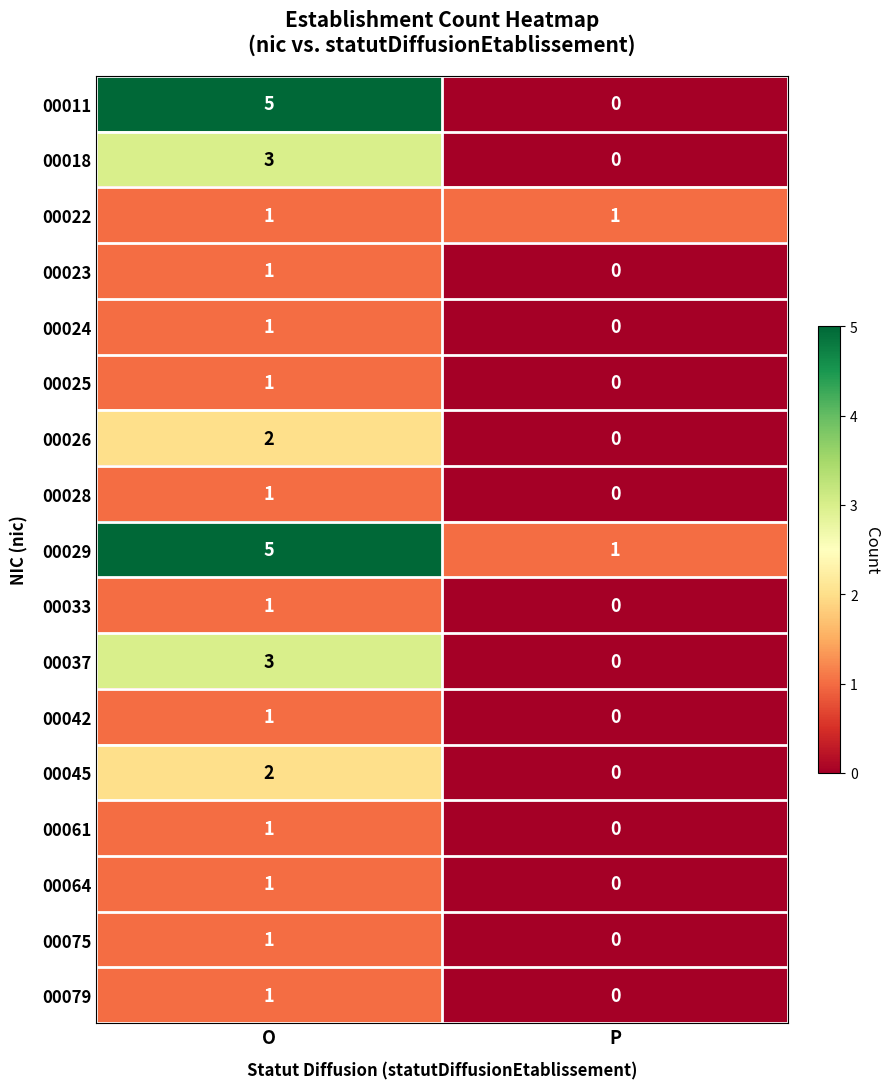

Which category has the lowest value across all series?

P